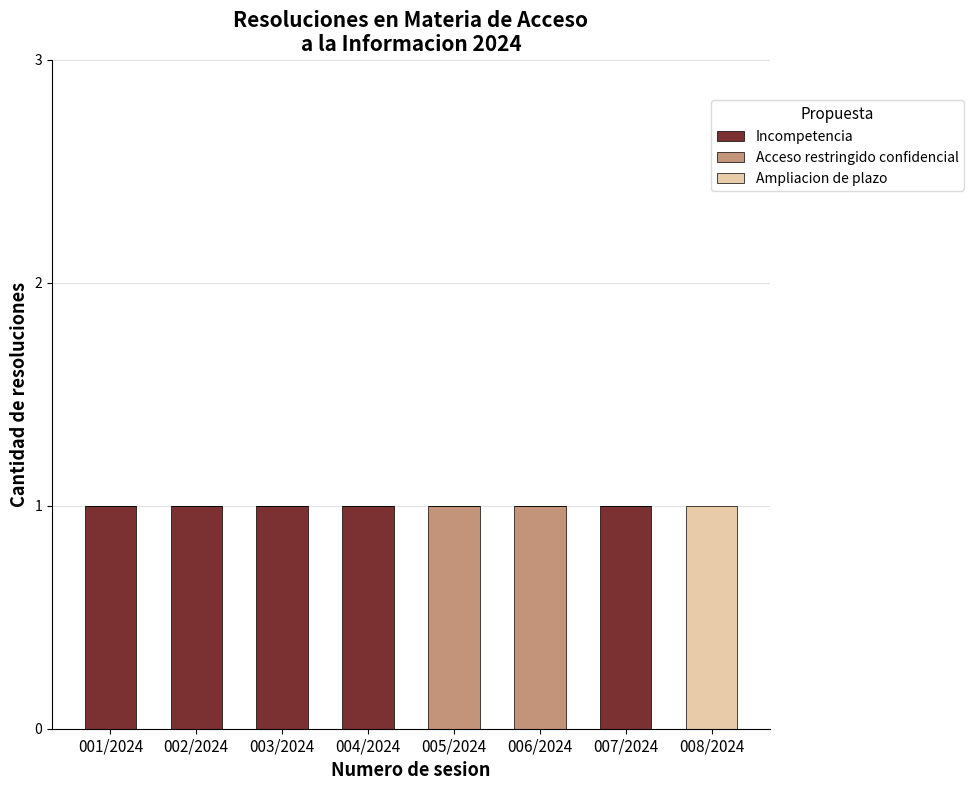

The Incompetencia series shows 1 at 002/2024. True or false?

True